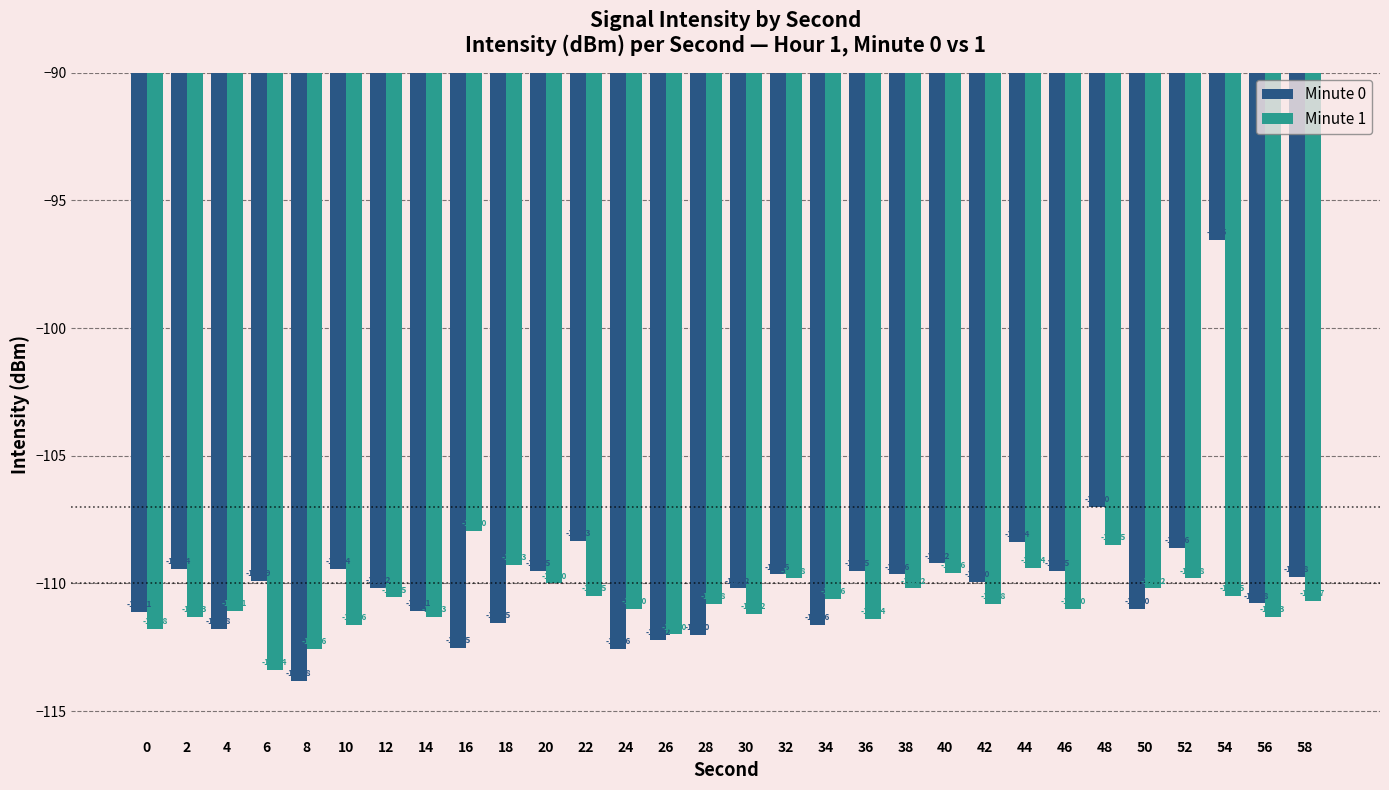

What is the difference between the maximum and minimum values in the Minute 1 series?

5.4